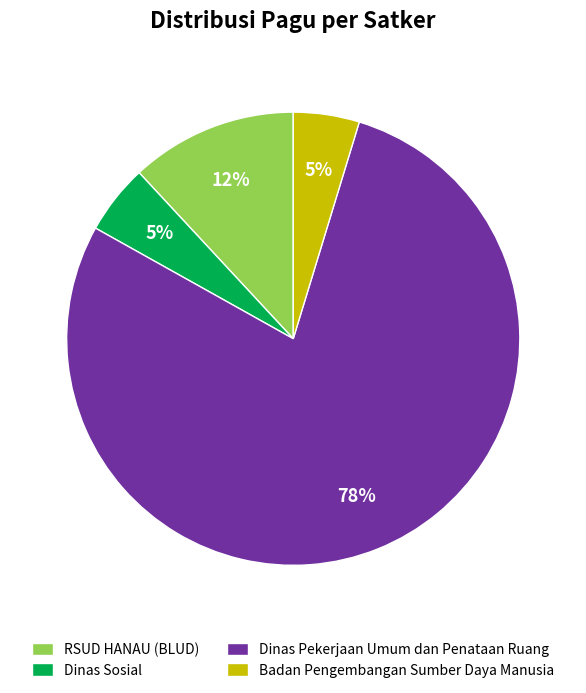

Is it true that Dinas Sosial is 5% of the pie?

True